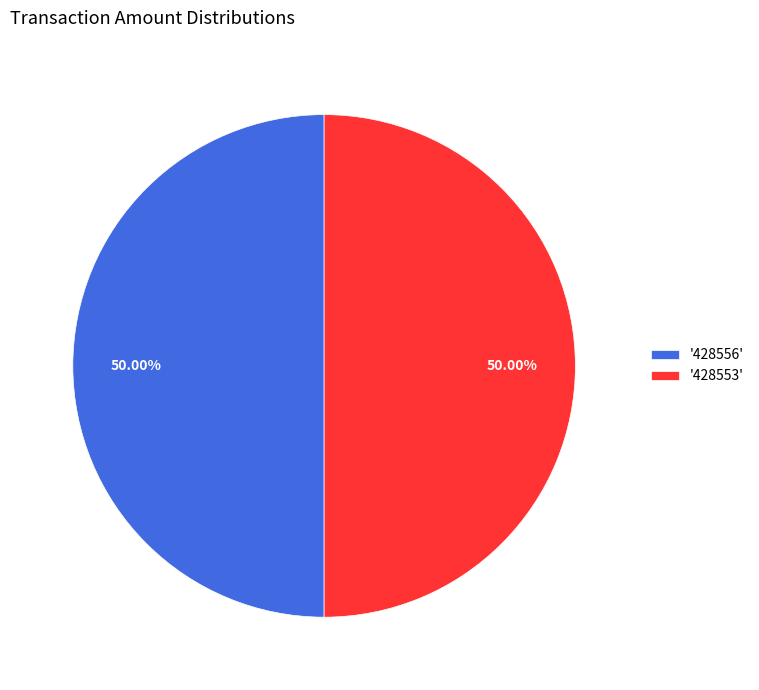

How many segments does this pie chart have?

2